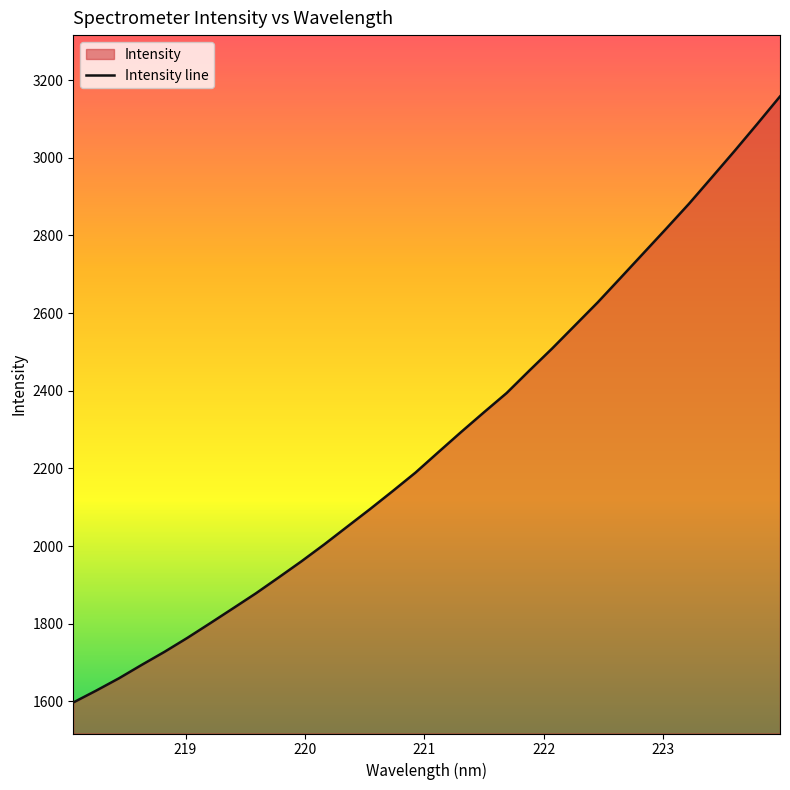

List the labels in order of value, largest first.

223.9802, 223.7895, 223.5987, 223.408, 223.2172, 223.0264, 222.8355, 222.6447, 222.4538, 222.263, 222.0721, 221.8812, 221.6902, 221.4993, 221.3083, 221.1174, 220.9264, 220.7354, 220.5444, 220.3533, 220.1623, 219.9712, 219.7801, 219.589, 219.3979, 219.2067, 219.0156, 218.8244, 218.6332, 218.442, 218.2508, 218.0596